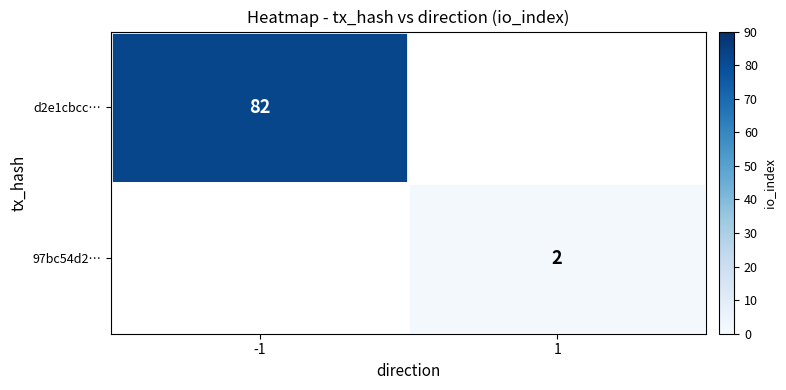

The value of 97bc54d2… at 1 is 2. True or false?

True